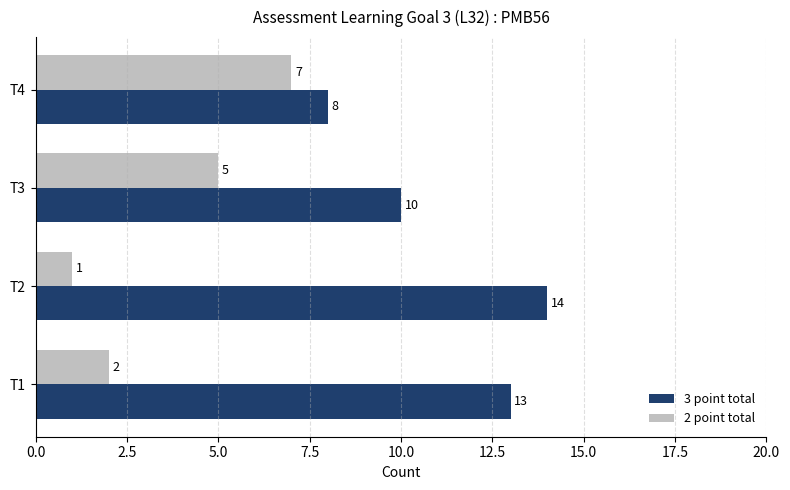

Is it true that 3 point total equals 17 at T1?

False